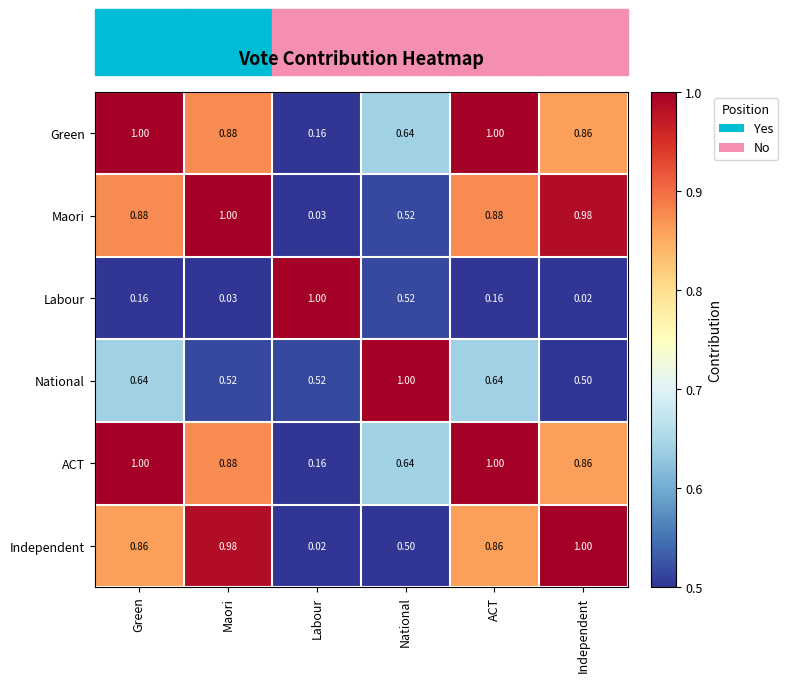

Is the value of Independent at National greater than the value of ACT at Green?

No